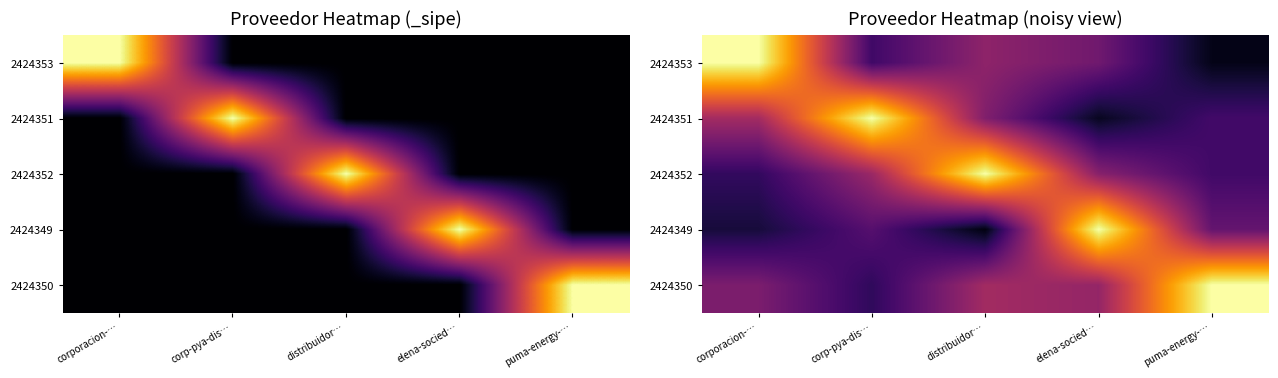

Where is 2424352 nearest to the value 0?

corporacion-…